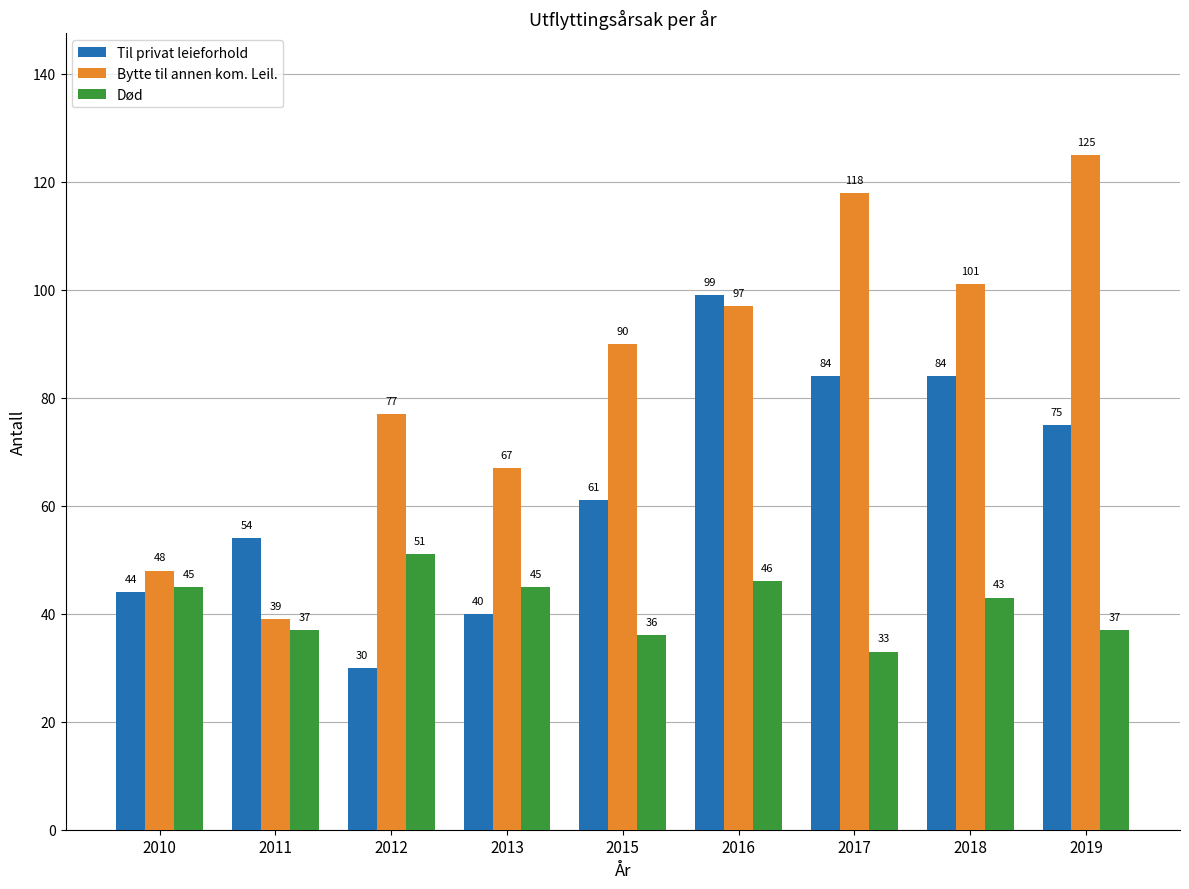

At 2015, list the series in order from largest to smallest.

Bytte til annen kom. Leil., Til privat leieforhold, Død